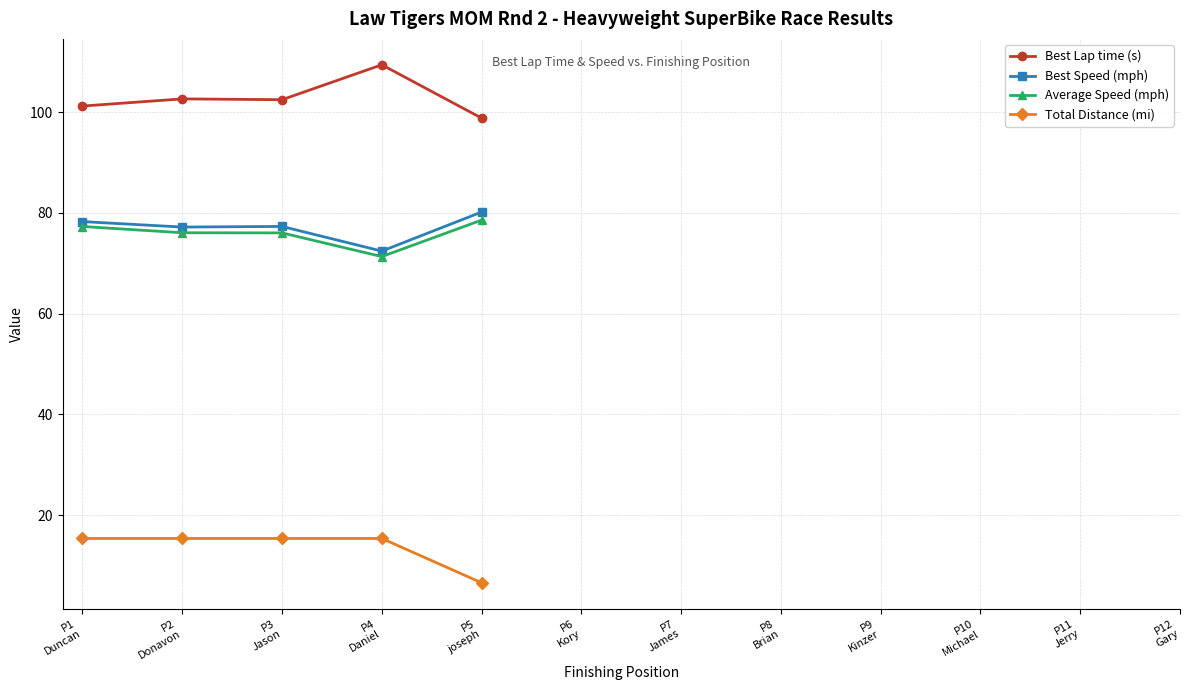

At how many categories does at least one series exceed 89?

5